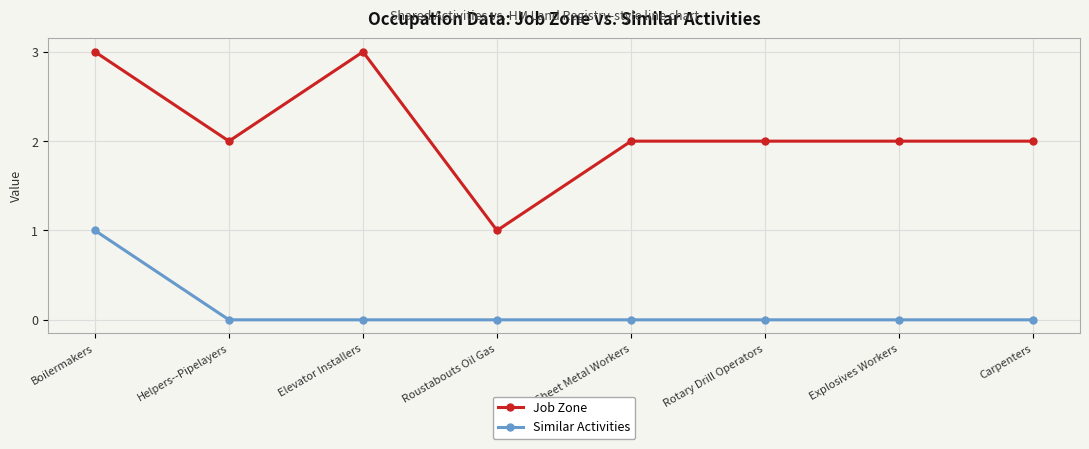

Rank the series by their average value, from highest to lowest.

Job Zone, Similar Activities